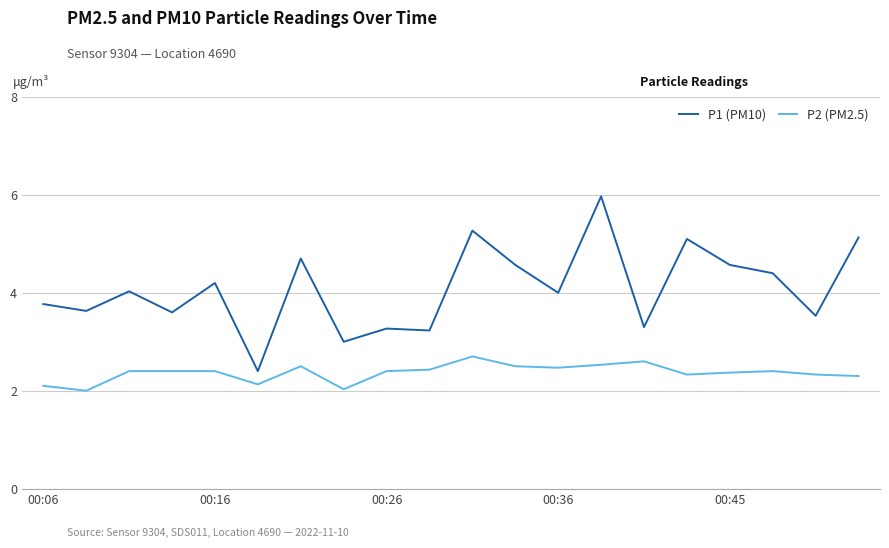

Which series has the largest range (max minus min)?

P1 (PM10)